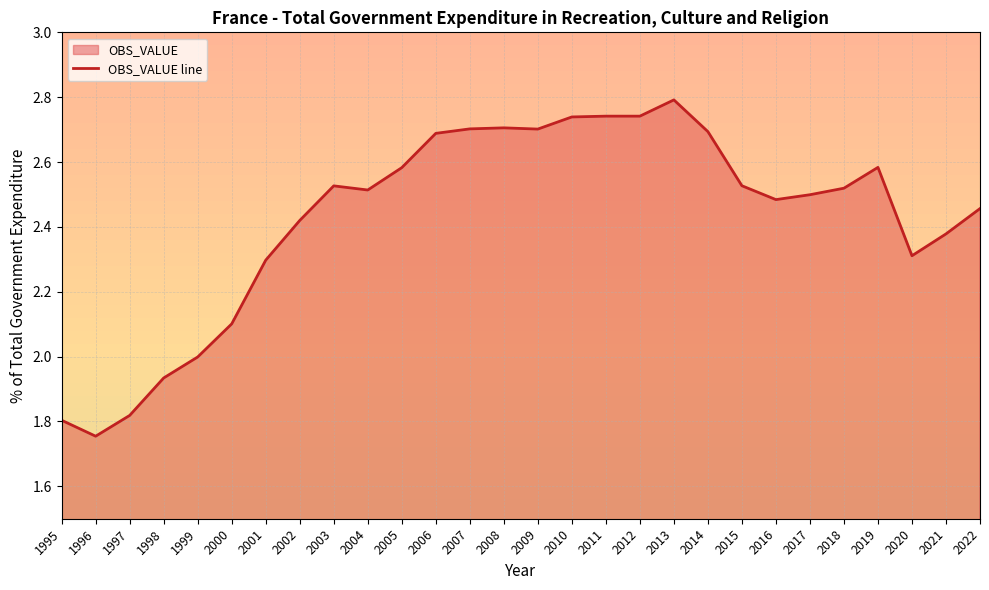

Is it true that the value at 2018 is 3.5?

False